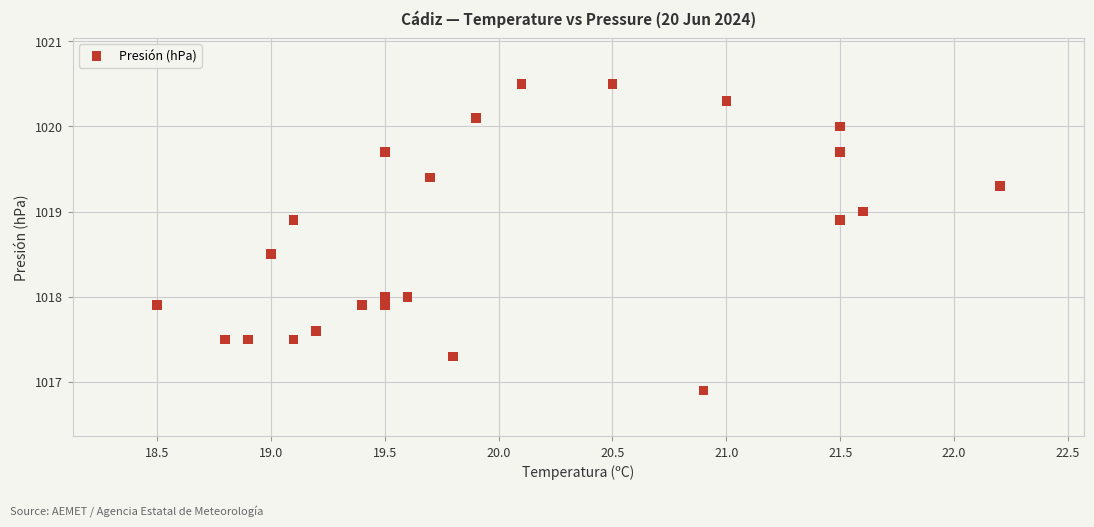

What is the range of Y values (max minus min)?

3.6